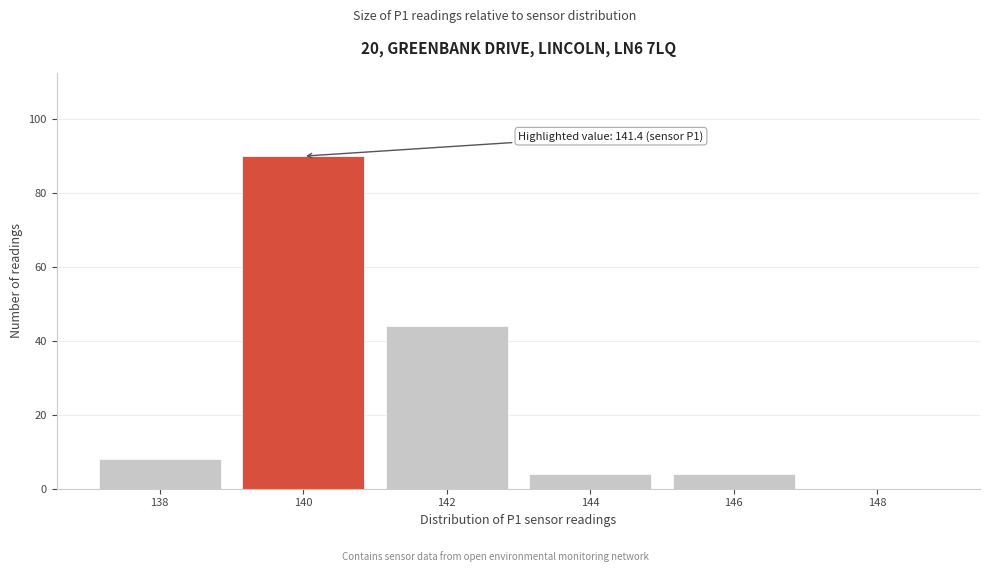

Reading left to right, extract all data points from this chart.

138=8	140=90	142=44	144=4	146=4	148=0